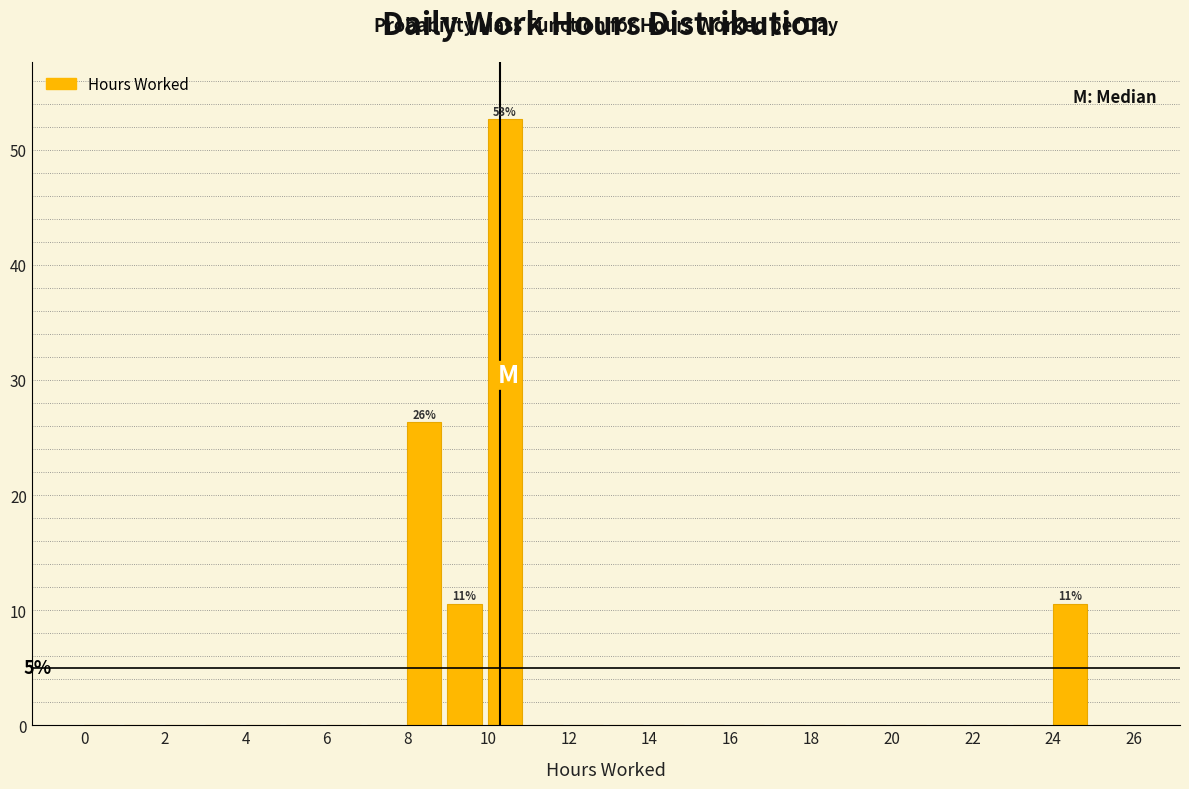

Which range on the x-axis has the tallest bar?

10 to 11